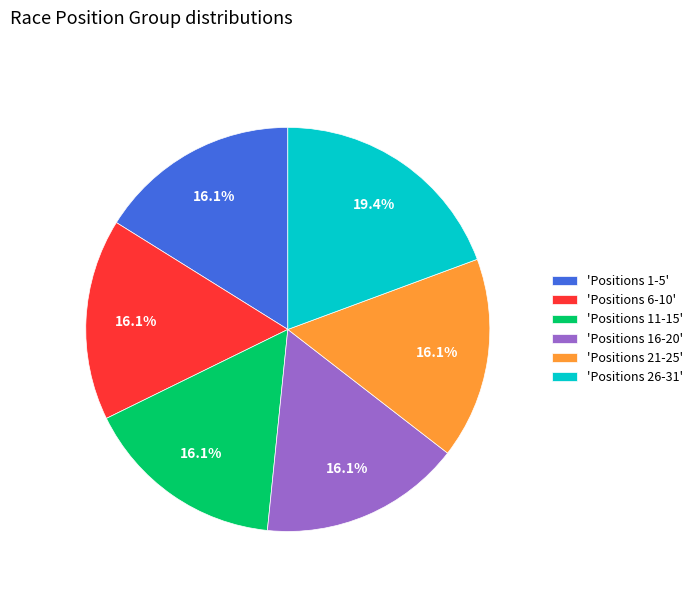

Is there a majority slice in this chart?

No